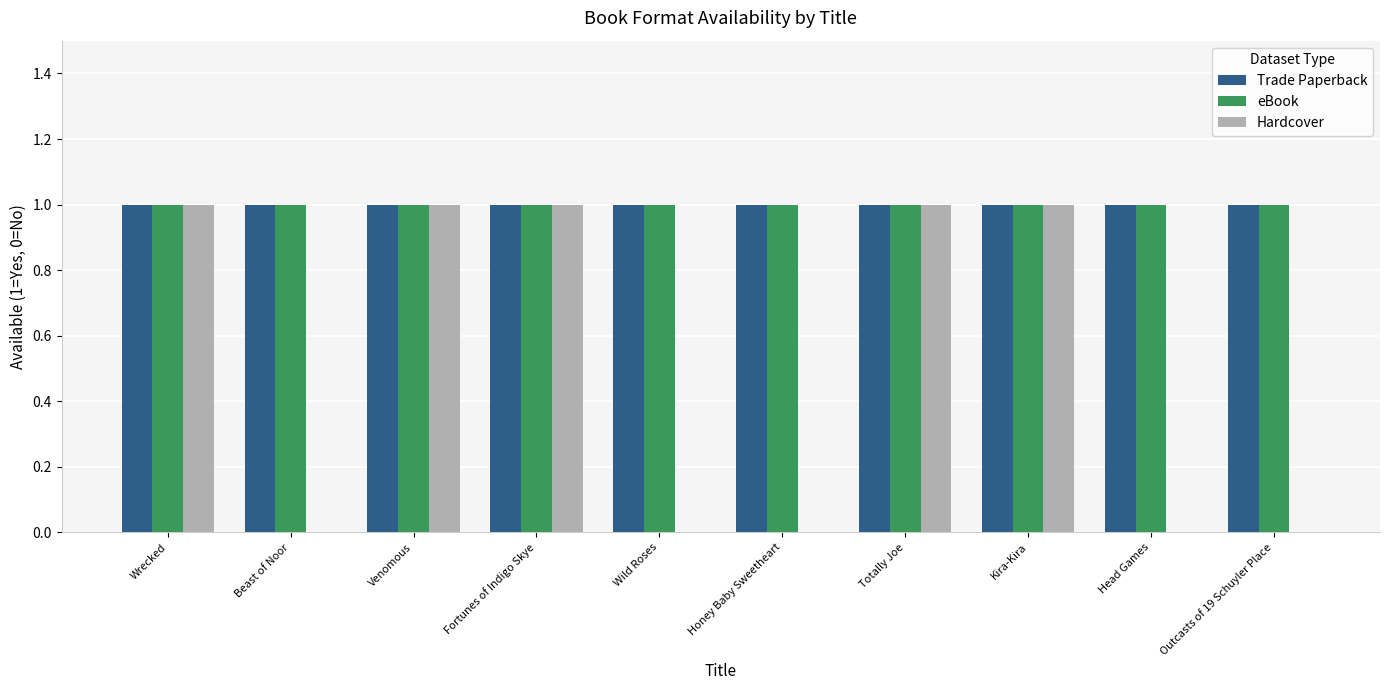

Between Wild Roses and Totally Joe, which series saw the biggest shift?

Hardcover